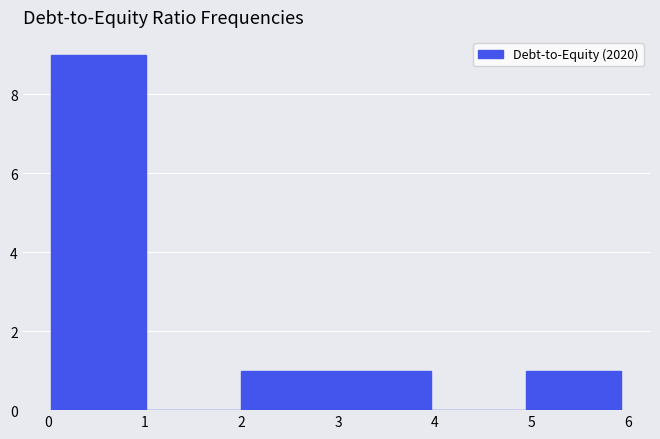

Reading left to right, list every bar in this chart as the range it spans on the x-axis followed by its height. Neither the bar edges nor the heights are printed on the chart, so give them approximately, as read against the axes.

0.0 to 1.0: 9
1.0 to 2.0: 0
2.0 to 3.0: 1
3.0 to 4.0: 1
4.0 to 4.9: 0
4.9 to 5.9: 1